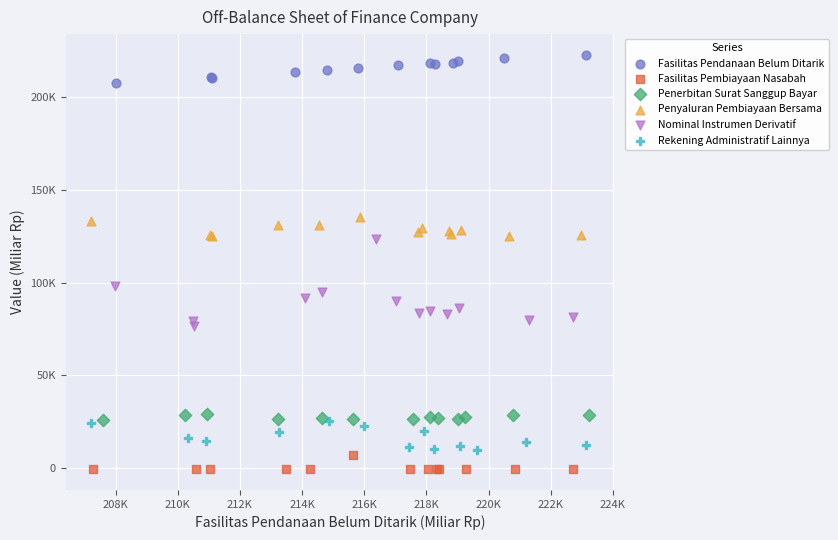

Which series reaches the minimum Y coordinate?

Fasilitas Pembiayaan Nasabah